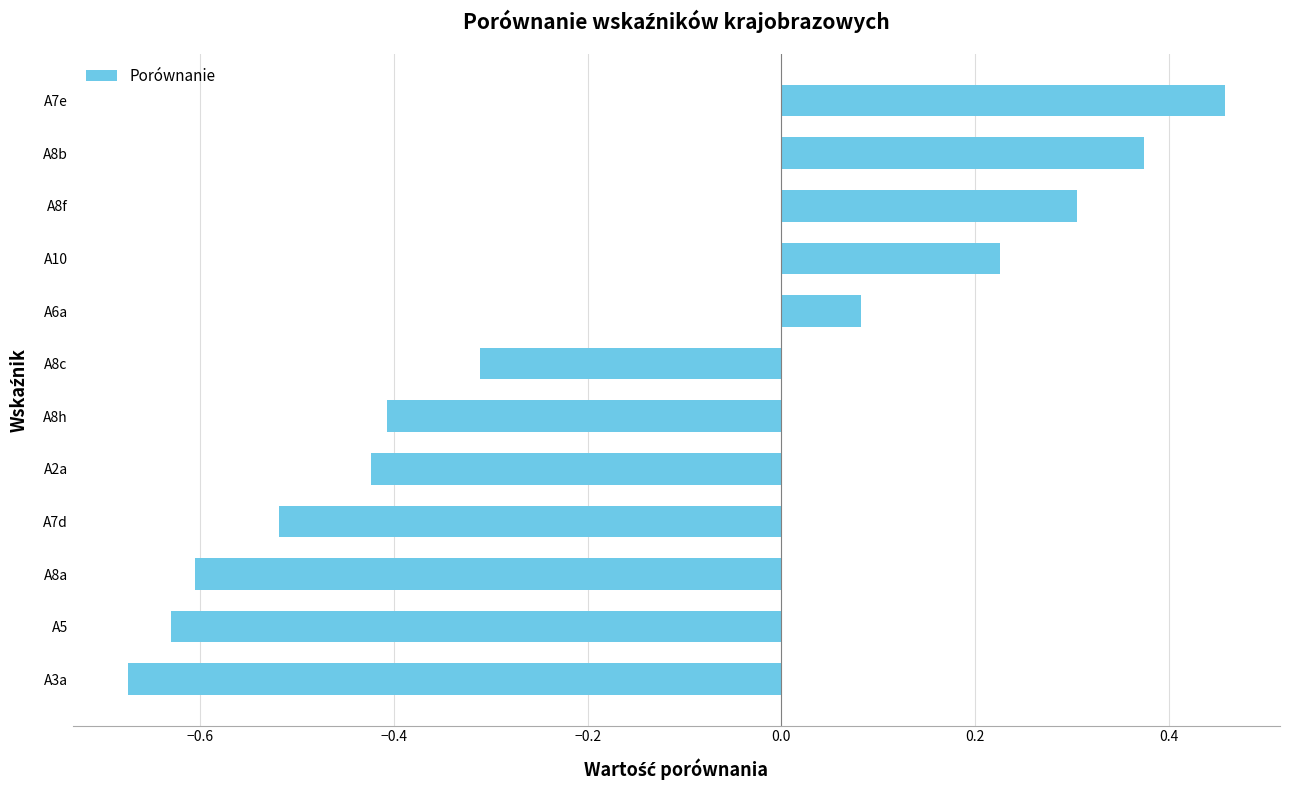

How many values are below zero?

7